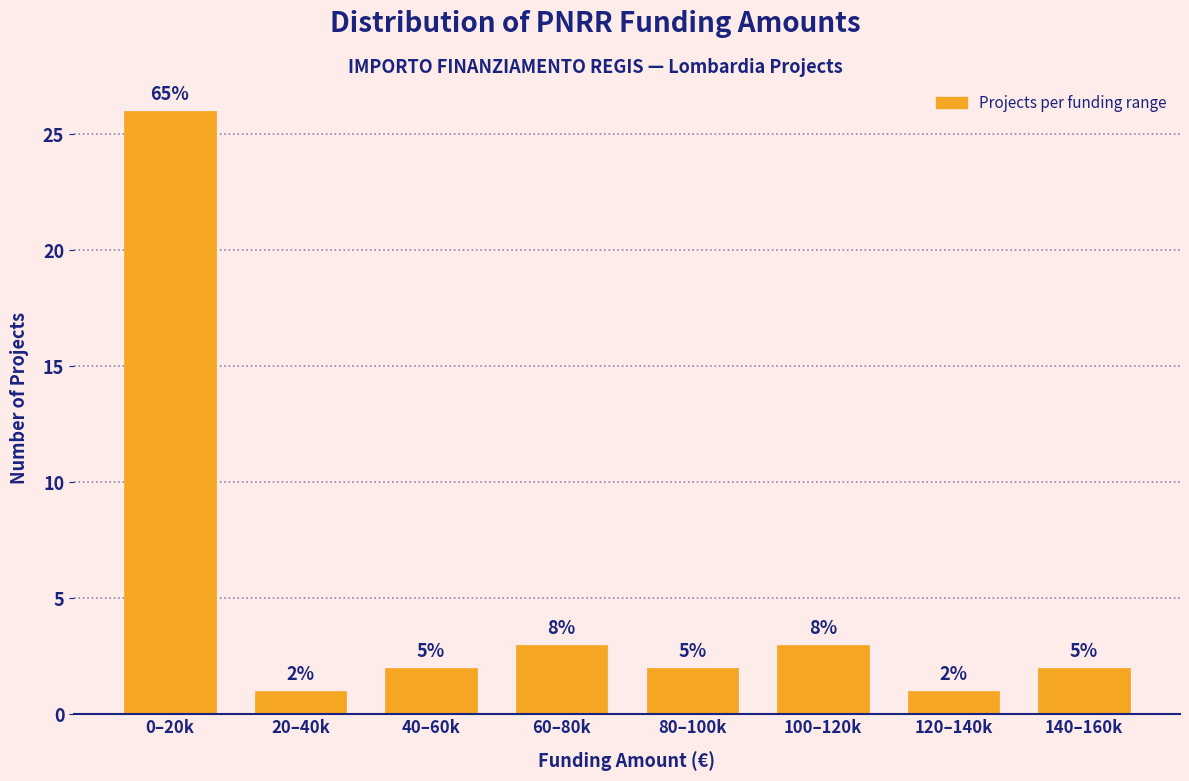

Are the bars horizontal?

No